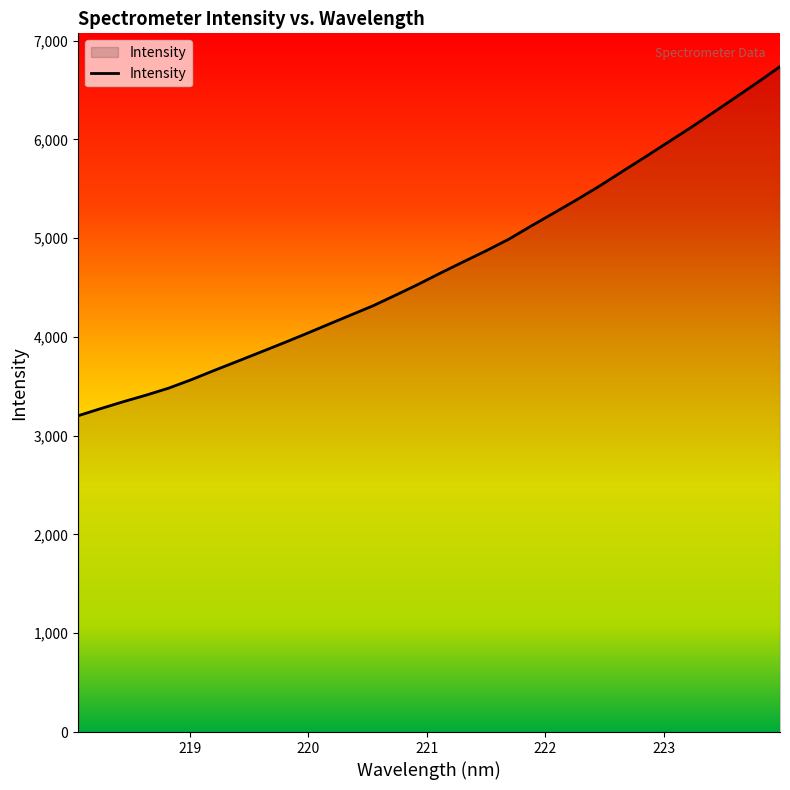

Reading left to right, list all the values displayed in this chart.

3202.5	3274.7	3344.7	3410.8	3482.1	3567.7	3660.5	3750.6	3841.6	3933.1	4026.7	4123.1	4218.7	4313.9	4421.7	4531.5	4647.5	4760.1	4871.0	4988.1	5123.1	5254.6	5386.9	5524.6	5671.2	5816.0	5963.8	6111.1	6264.4	6419.6	6575.9	6736.8